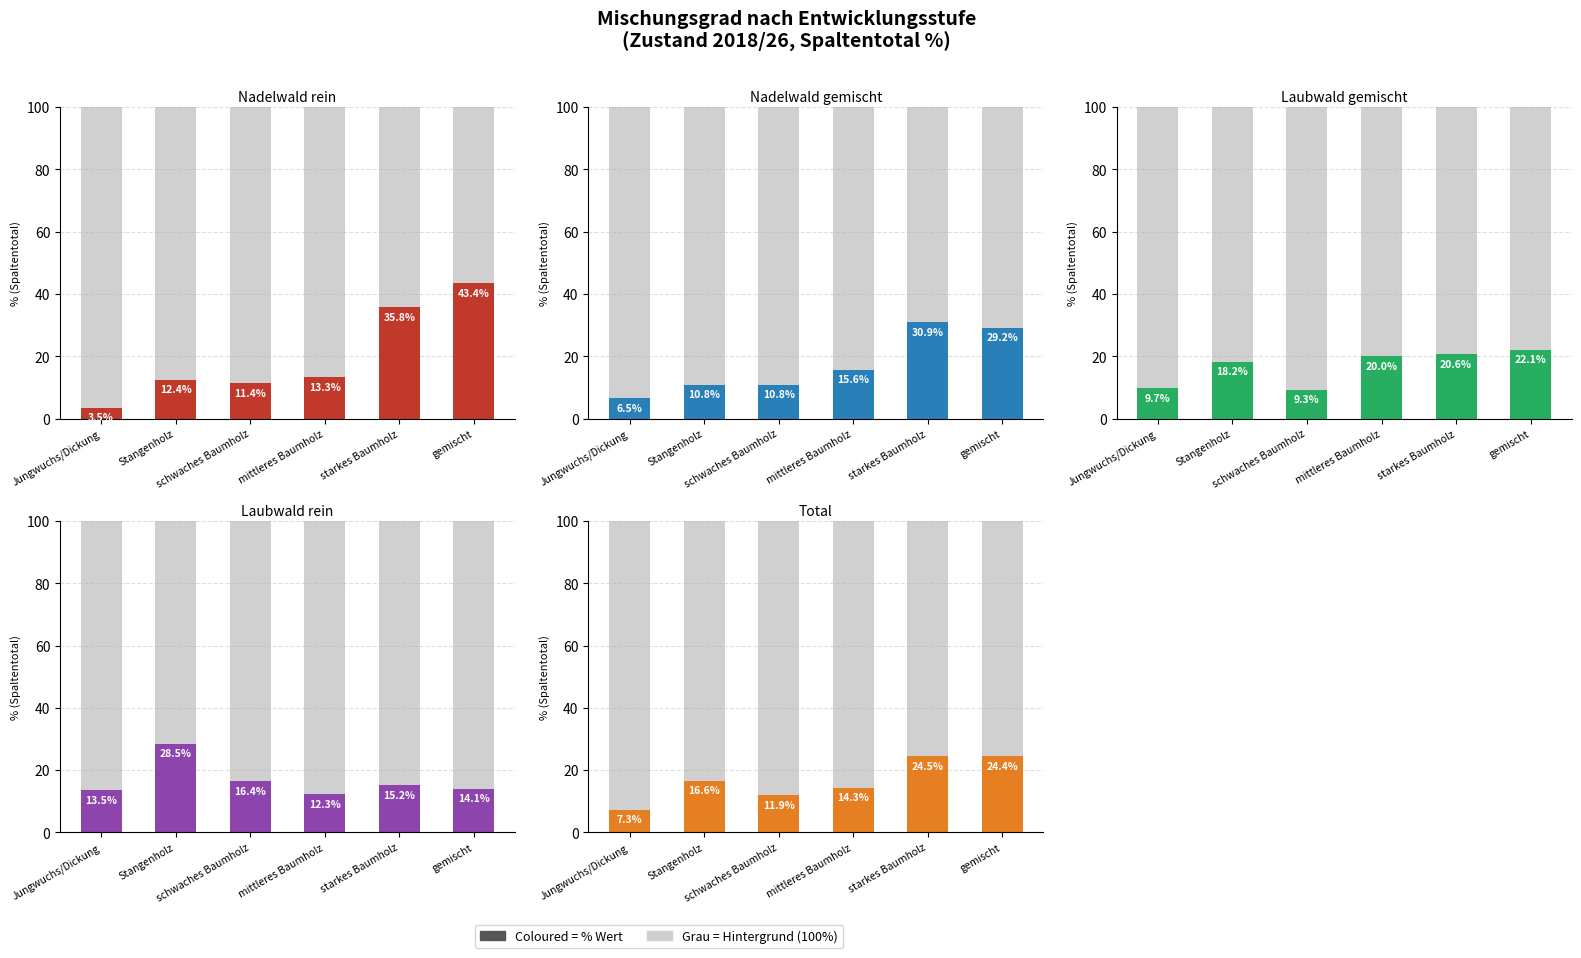

At which category is the sum across all series the highest?

gemischt